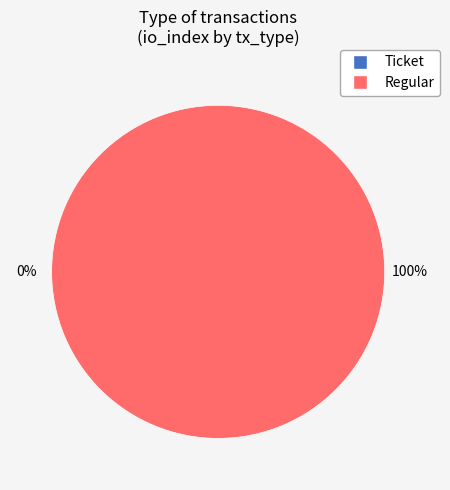

Which category has the biggest portion of the pie?

Regular